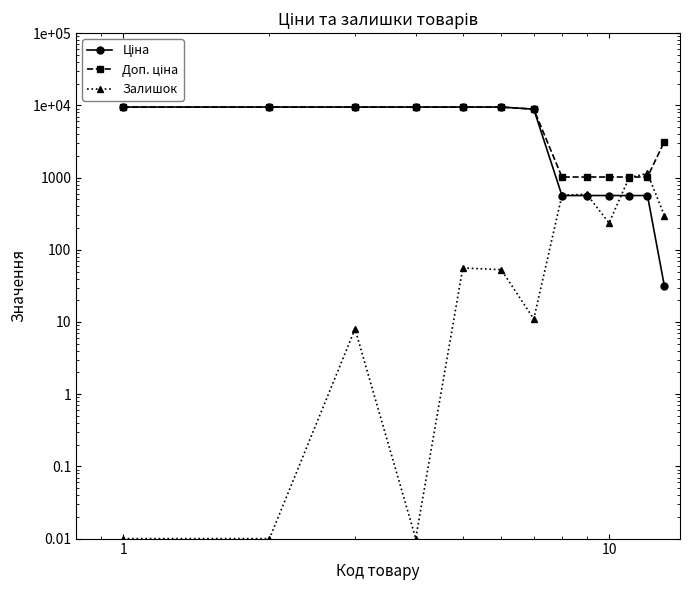

Is the value of Ціна at 12 greater than the value of Залишок at 11?

No